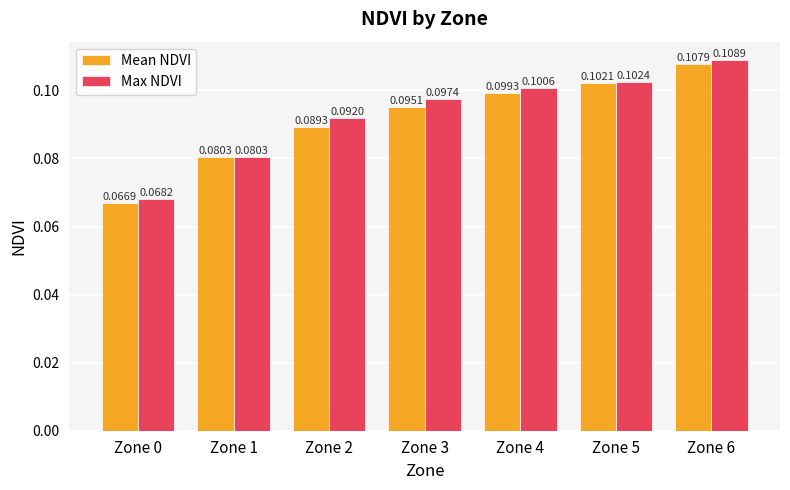

Rank the series by their average value, from highest to lowest.

Max NDVI, Mean NDVI